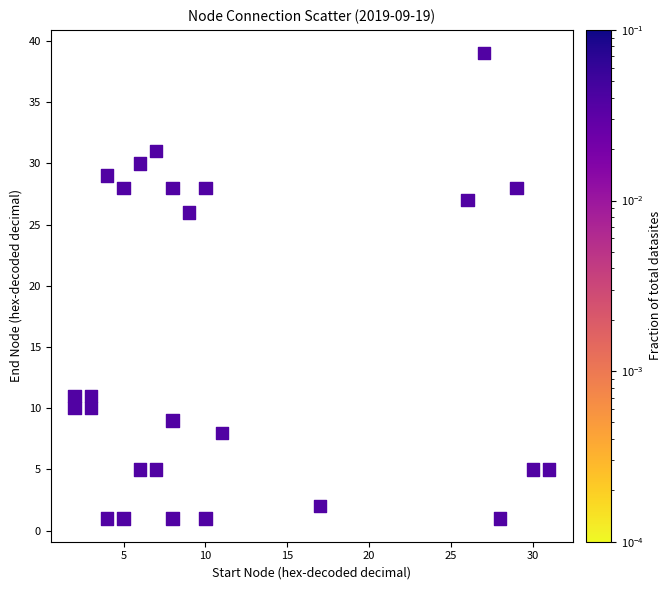

What is the range of X values (max minus min)?

29